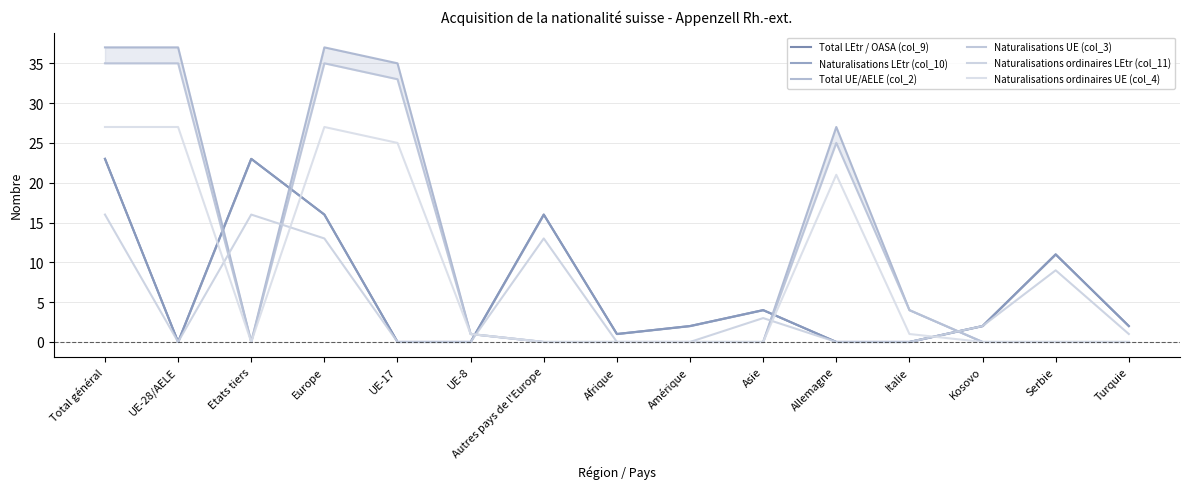

What is the difference between the Naturalisations UE (col_3) values at Amérique and UE-28/AELE?

35